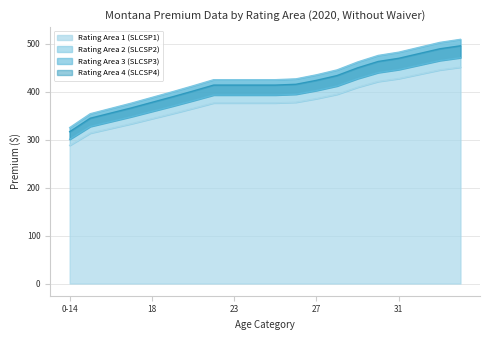

True or false: Rating Area 1 (SLCSP1) and Rating Area 2 (SLCSP2) cross at least once.

False